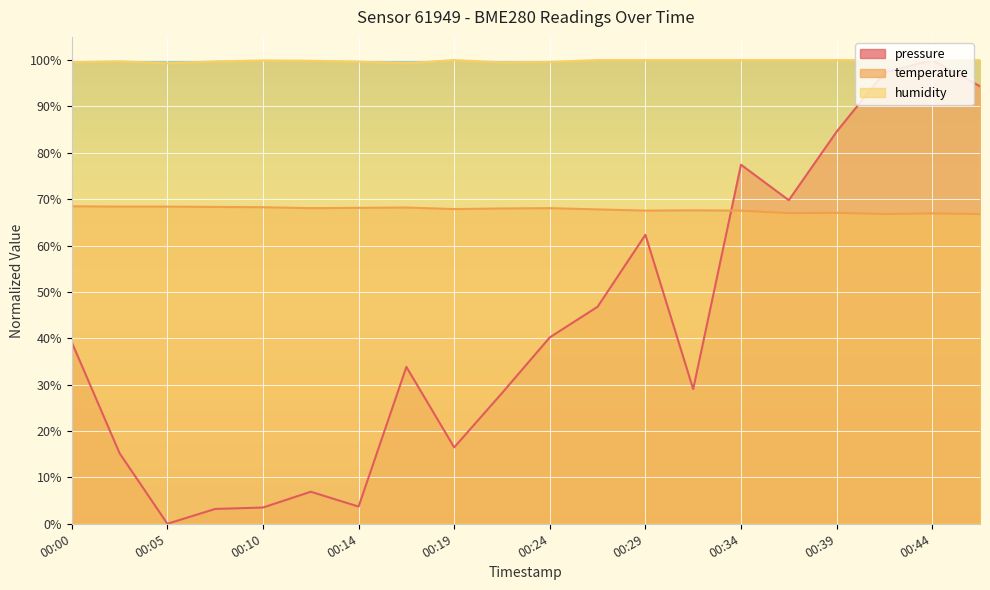

Read the pressure value at 00:22.

28.2